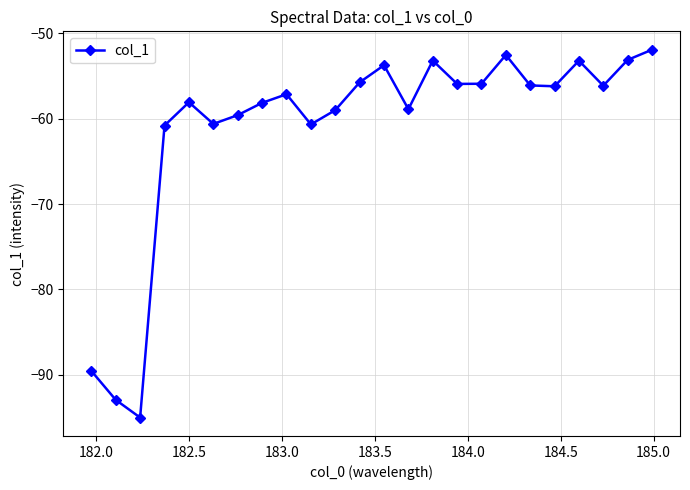

What is the value of the 9th point from the left?

-57.1